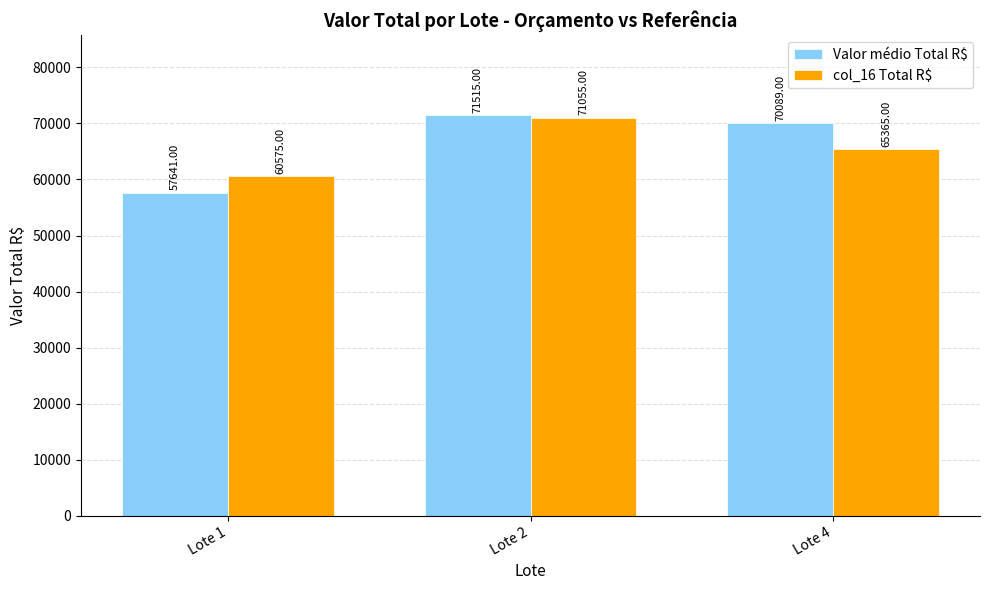

Rank the categories by col_16 Total R$ value from lowest to highest.

Lote 1, Lote 4, Lote 2